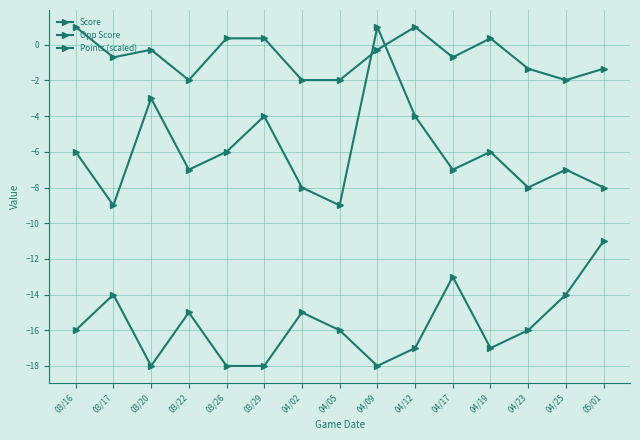

How many negative values does the Points (scaled) series have?

10